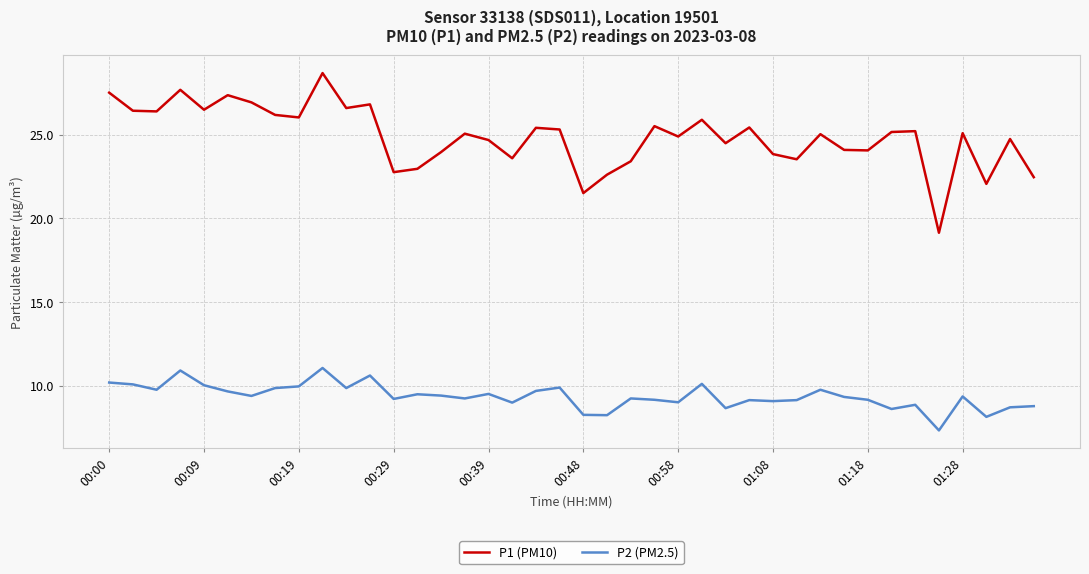

What is the difference between the maximum and minimum values in the P2 (PM2.5) series?

3.7